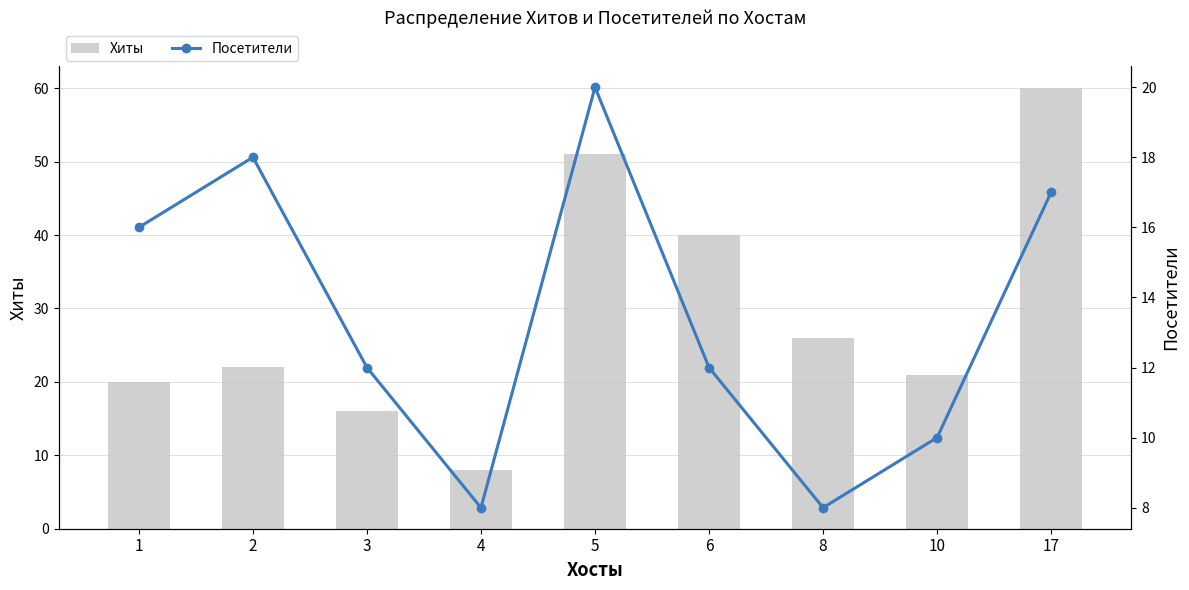

What is the value of the Посетители bar at the 3rd from the left?

12